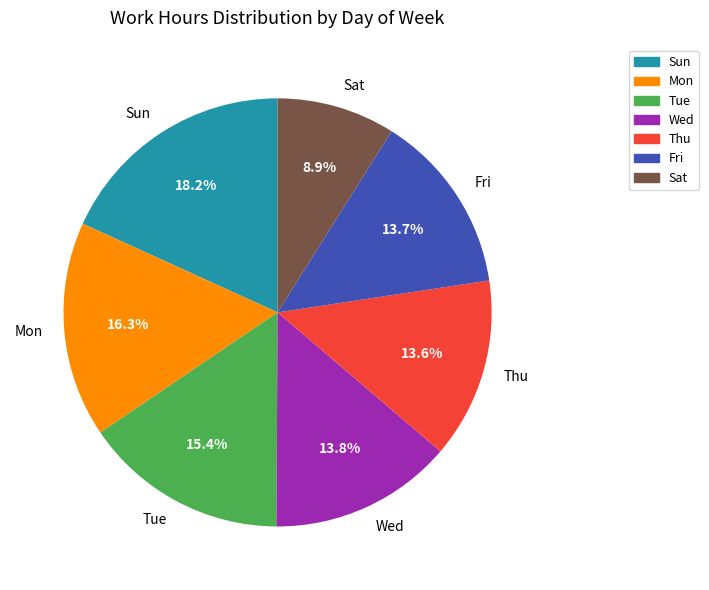

Is there any slice that represents more than half of the pie?

No